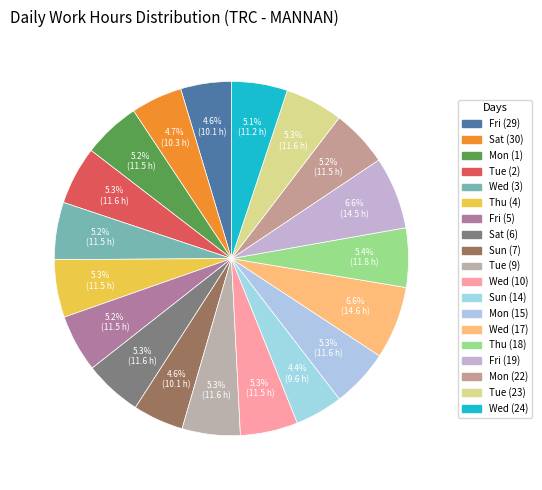

Which has a higher value, Sun (14) or Mon (15)?

Mon (15)